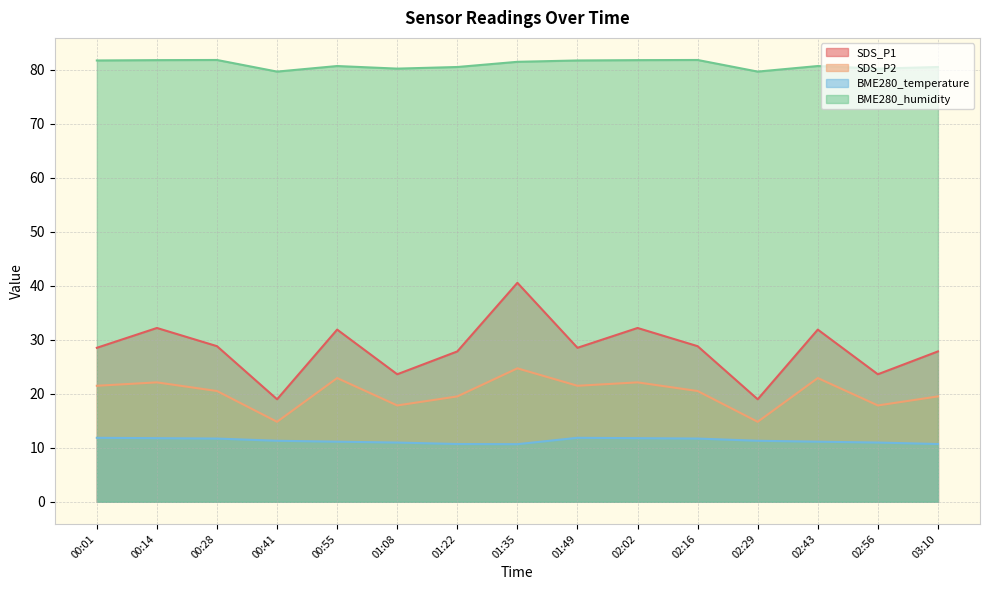

Reading right to left, transcribe all the data shown in this chart.

SDS_P1: 03:10=27.8	02:56=23.6	02:43=31.9	02:29=19.0	02:16=28.8	02:02=32.2	01:49=28.5	01:35=40.5	01:22=27.8	01:08=23.6	00:55=31.9	00:41=19.0	00:28=28.8	00:14=32.2	00:01=28.5
SDS_P2: 03:10=19.5	02:56=17.8	02:43=22.9	02:29=14.8	02:16=20.5	02:02=22.1	01:49=21.5	01:35=24.7	01:22=19.5	01:08=17.8	00:55=22.9	00:41=14.8	00:28=20.5	00:14=22.1	00:01=21.5
BME280_temperature: 03:10=10.7	02:56=11.0	02:43=11.1	02:29=11.3	02:16=11.7	02:02=11.8	01:49=11.8	01:35=10.7	01:22=10.7	01:08=11.0	00:55=11.1	00:41=11.3	00:28=11.7	00:14=11.8	00:01=11.8
BME280_humidity: 03:10=80.5	02:56=80.2	02:43=80.7	02:29=79.6	02:16=81.8	02:02=81.8	01:49=81.7	01:35=81.4	01:22=80.5	01:08=80.2	00:55=80.7	00:41=79.6	00:28=81.8	00:14=81.8	00:01=81.7